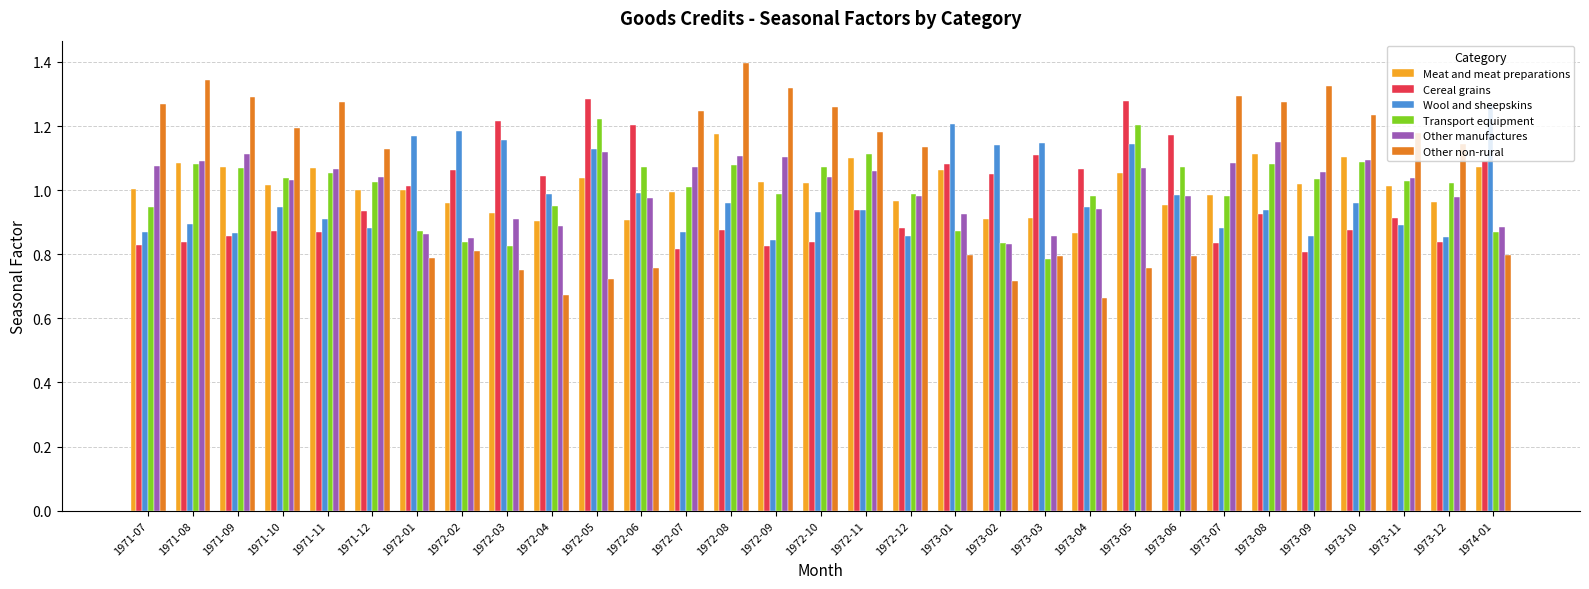

What is the difference between the maximum and minimum values in the Cereal grains series?

0.5